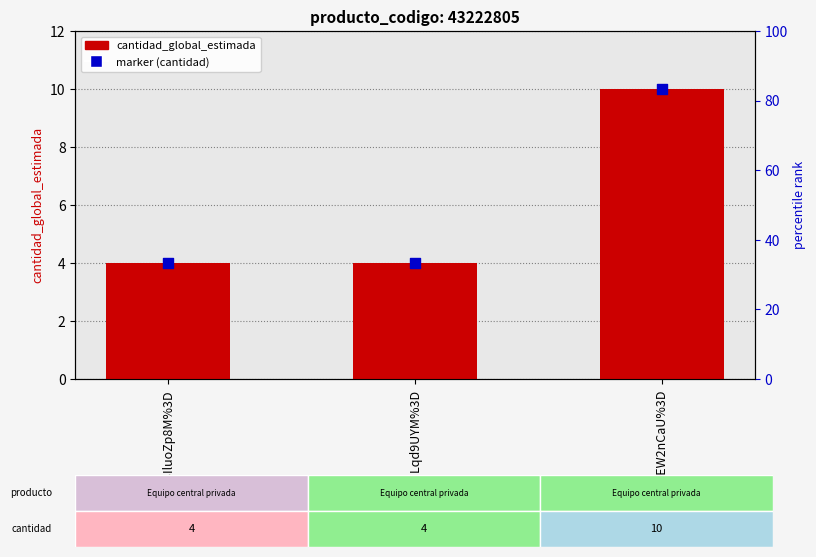

Which series has the largest Y range (max minus min)?

cantidad_global_estimada